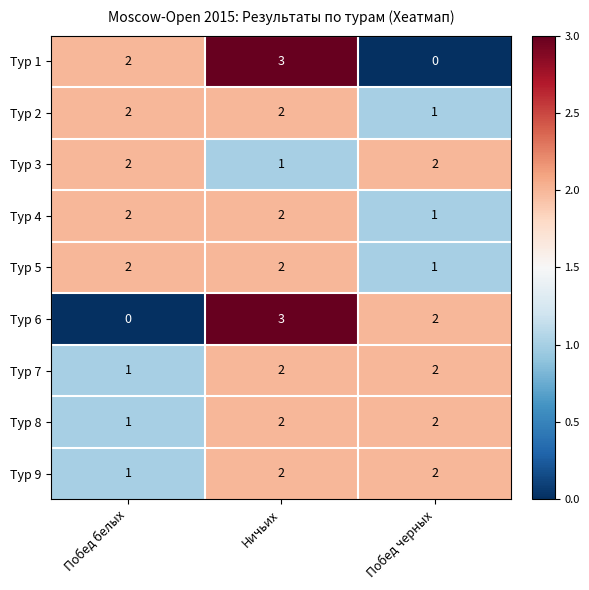

Reading left to right, transcribe all the data shown in this chart.

Тур 1: Побед белых=2	Ничьих=3	Побед черных=0
Тур 2: Побед белых=2	Ничьих=2	Побед черных=1
Тур 3: Побед белых=2	Ничьих=1	Побед черных=2
Тур 4: Побед белых=2	Ничьих=2	Побед черных=1
Тур 5: Побед белых=2	Ничьих=2	Побед черных=1
Тур 6: Побед белых=0	Ничьих=3	Побед черных=2
Тур 7: Побед белых=1	Ничьих=2	Побед черных=2
Тур 8: Побед белых=1	Ничьих=2	Побед черных=2
Тур 9: Побед белых=1	Ничьих=2	Побед черных=2